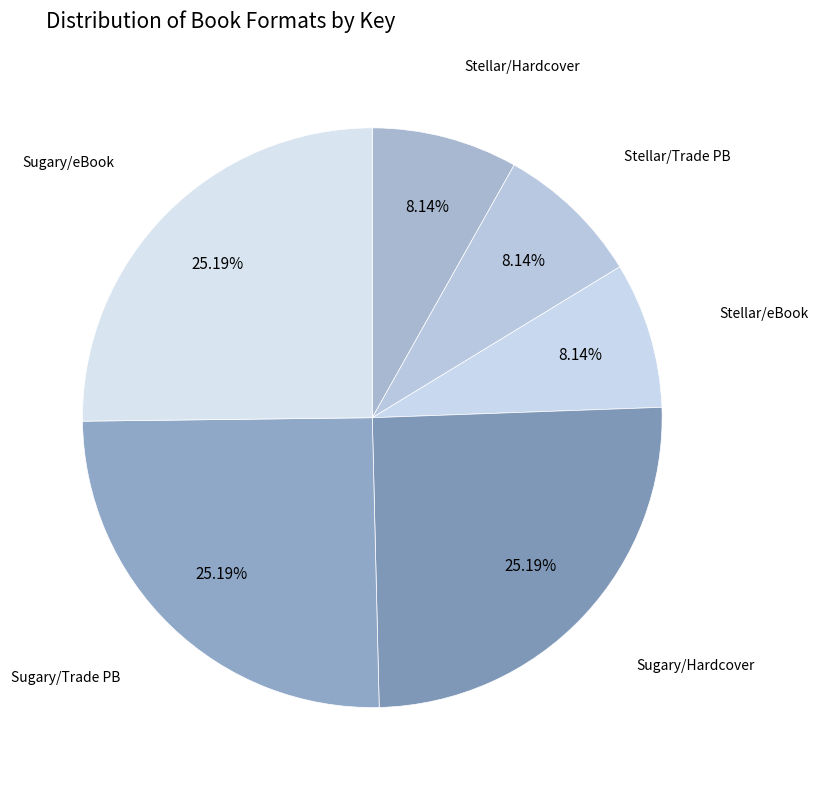

How many segments does this pie chart have?

6